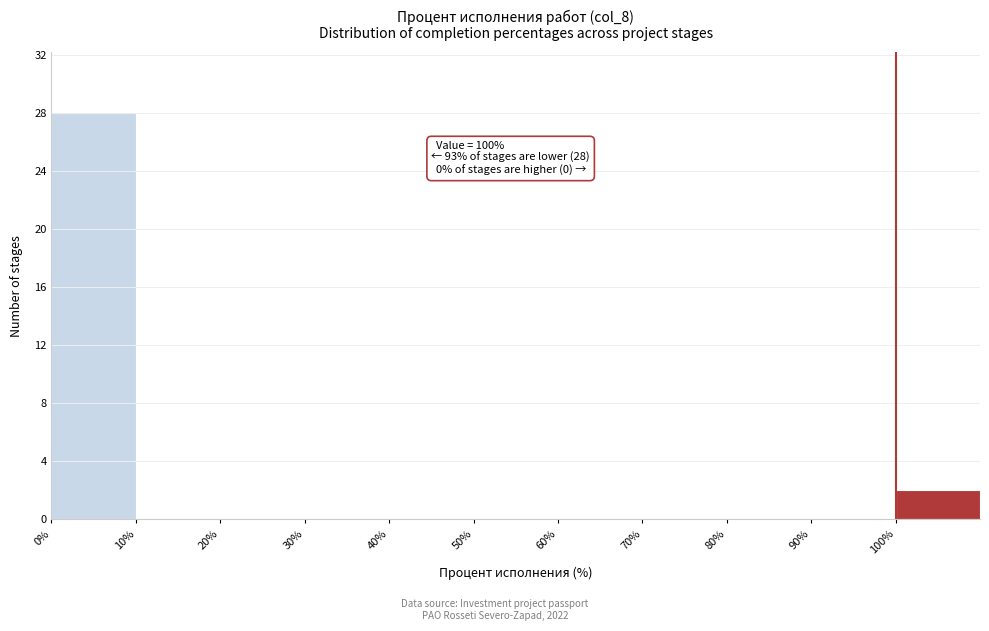

Which range on the x-axis has the tallest bar?

0 to 10